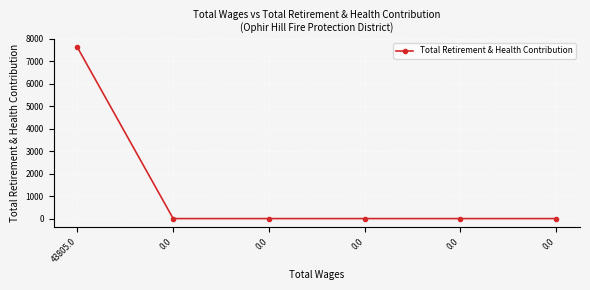

How many data points are above 0?

1